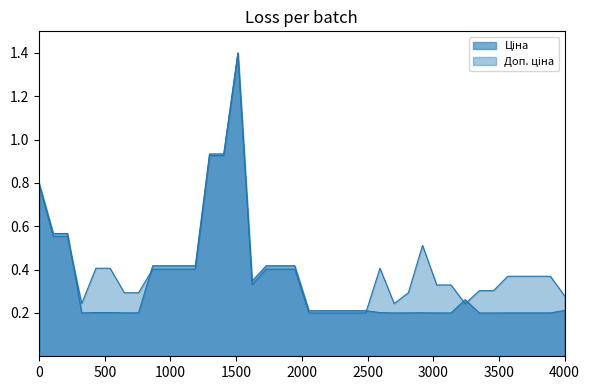

Does the chart have visible grid lines?

No